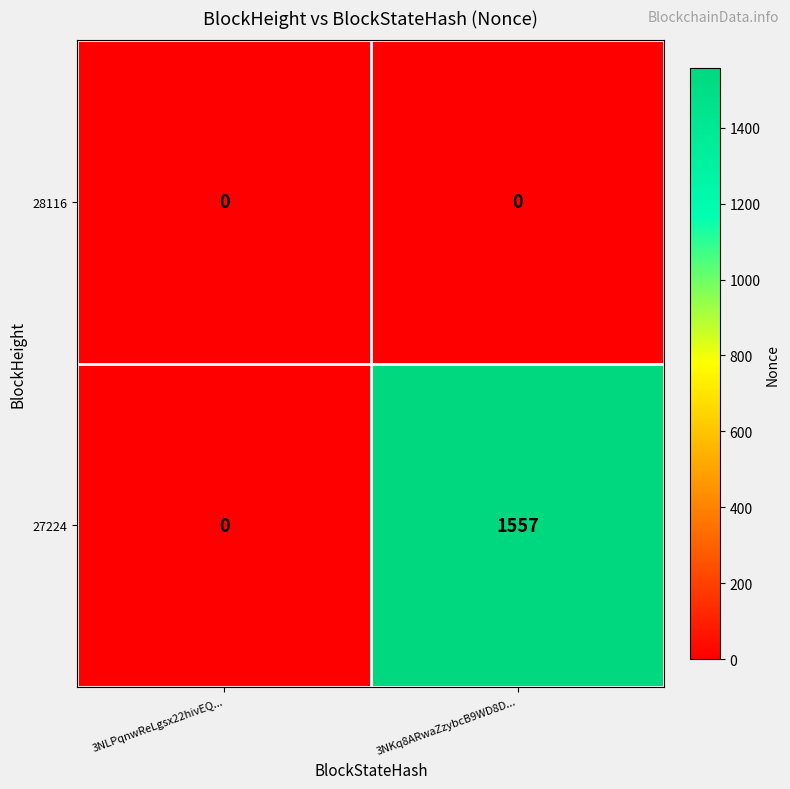

Between 3NLPqnwReLgsx22hivEQ... and 3NKq8ARwaZzybcB9WD8D..., which series saw the biggest shift?

27224